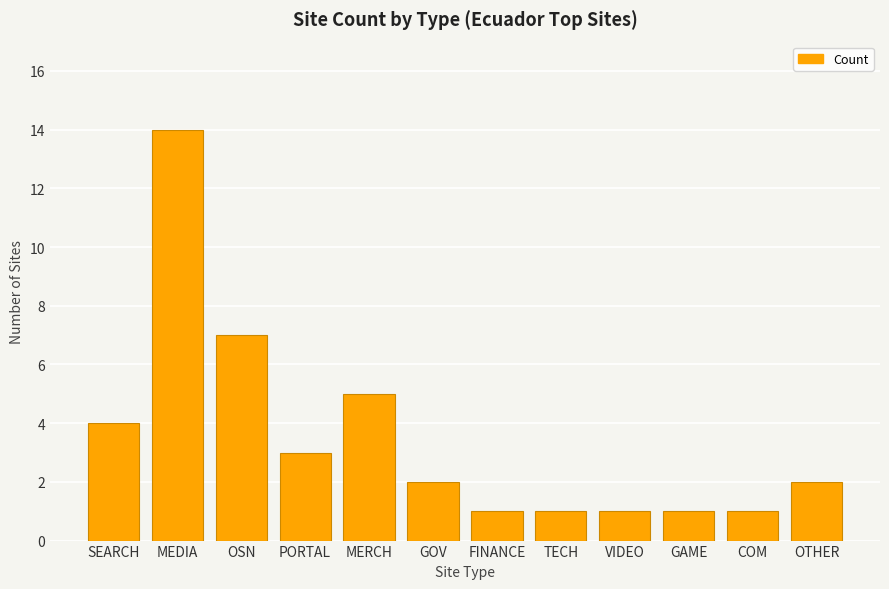

What is the ratio of the value at MERCH to the value at TECH?

5.0